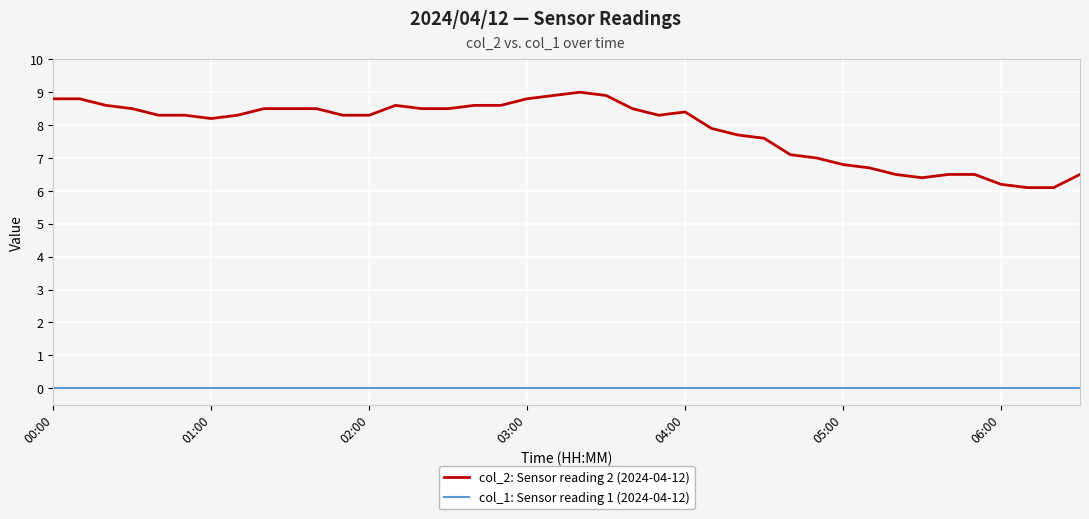

True or false: col_1: Sensor reading 1 (2024-04-12) and col_2: Sensor reading 2 (2024-04-12) cross at least once.

False